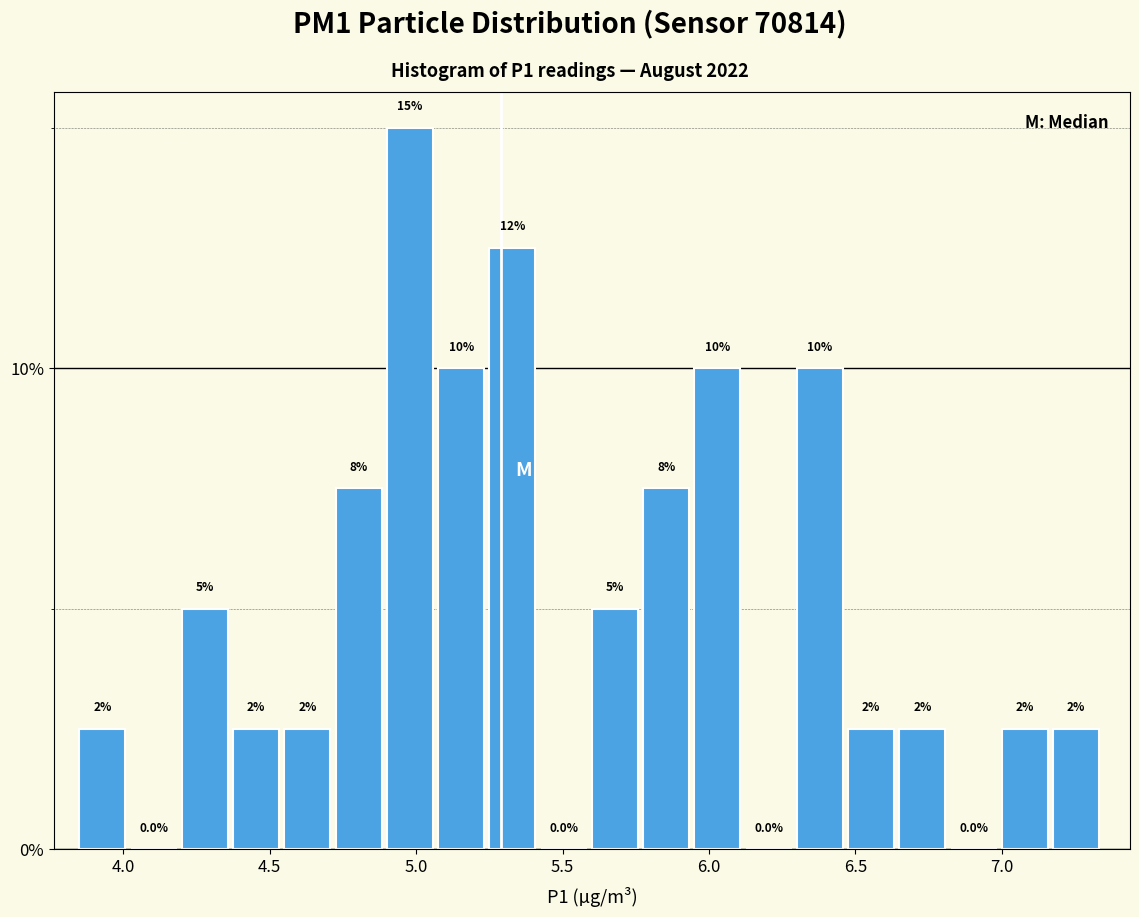

Around what value on the x-axis is the tallest bar? Give the approximate position of its centre, as read against the axis.

5.00